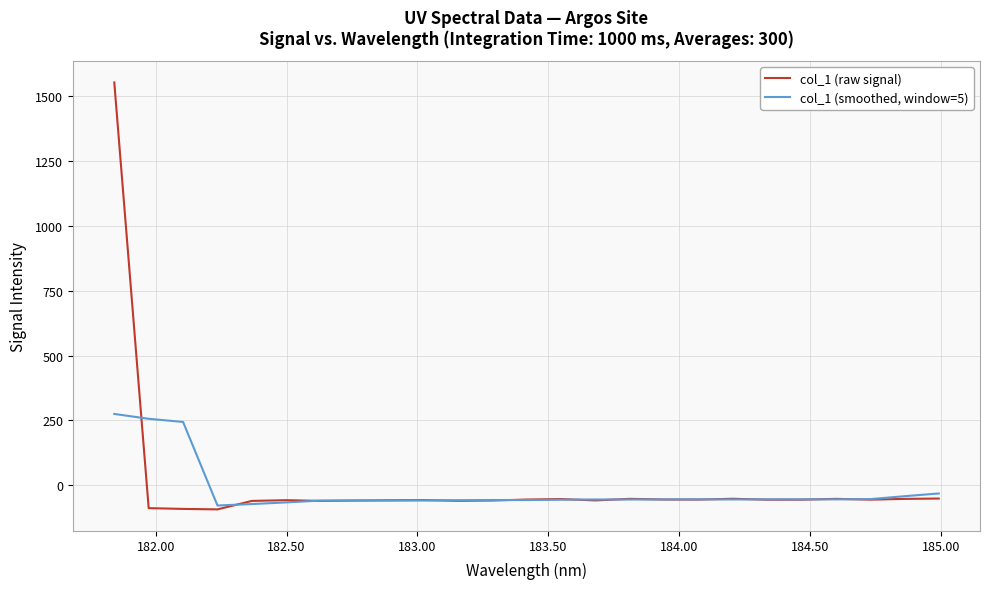

How many values in col_1 (raw signal) are below zero?

24